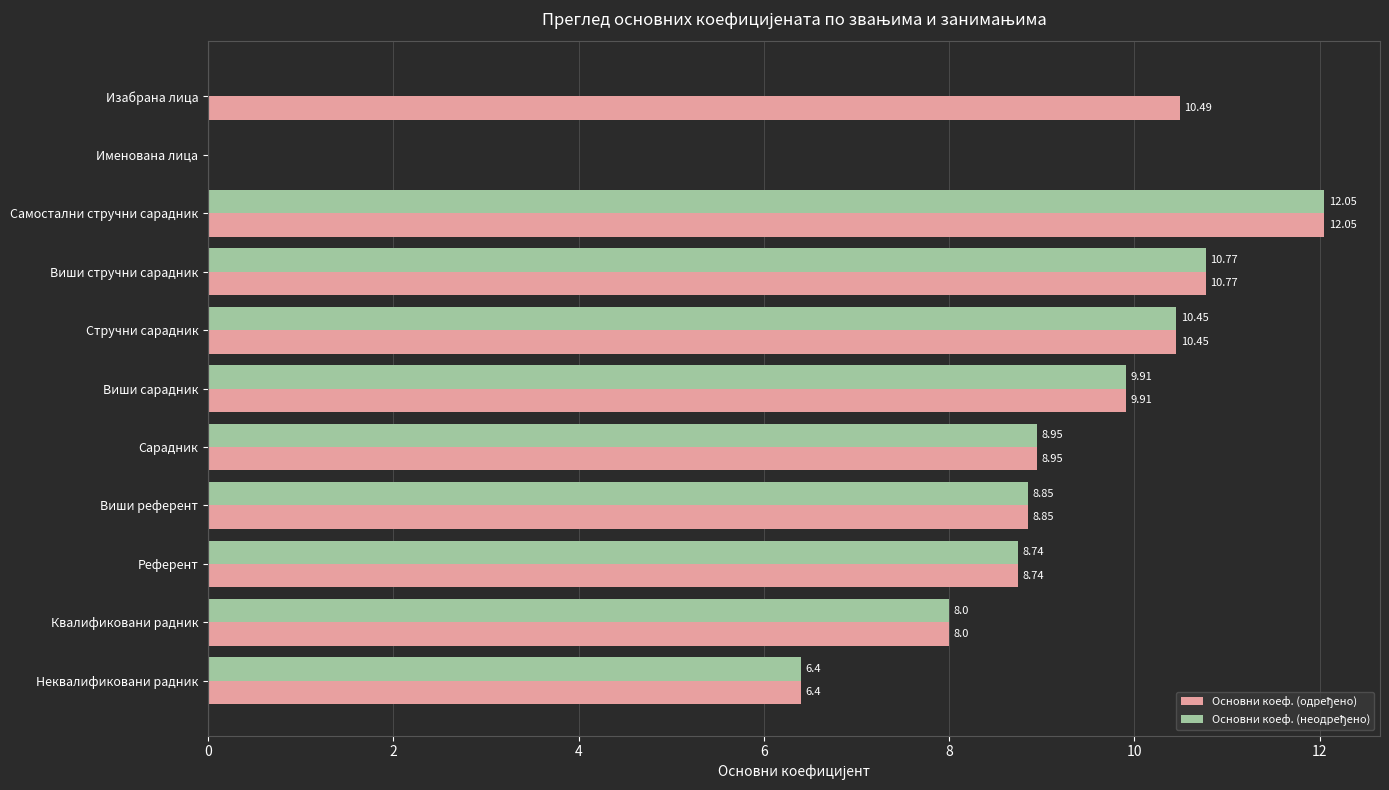

At which category does the chart reach its peak across all series?

Самостални стручни сарадник